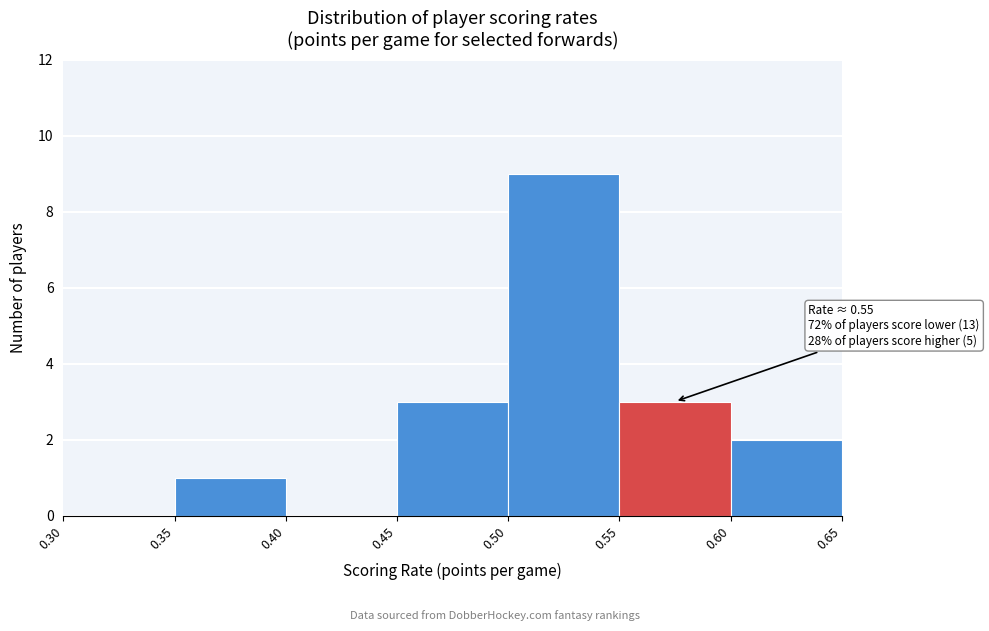

Over which range of the x-axis is the bar tallest?

0.50 to 0.55